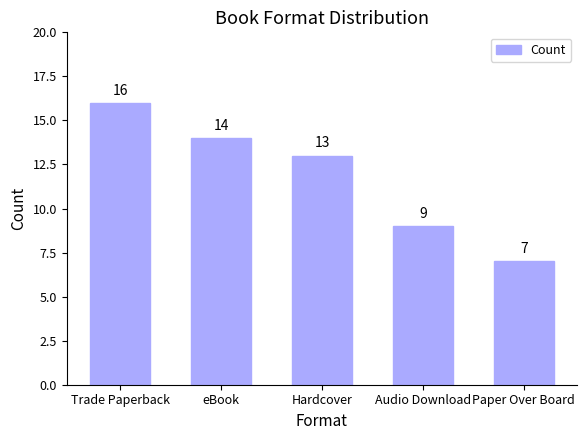

Are the bars grouped side by side (vs. stacked)?

No